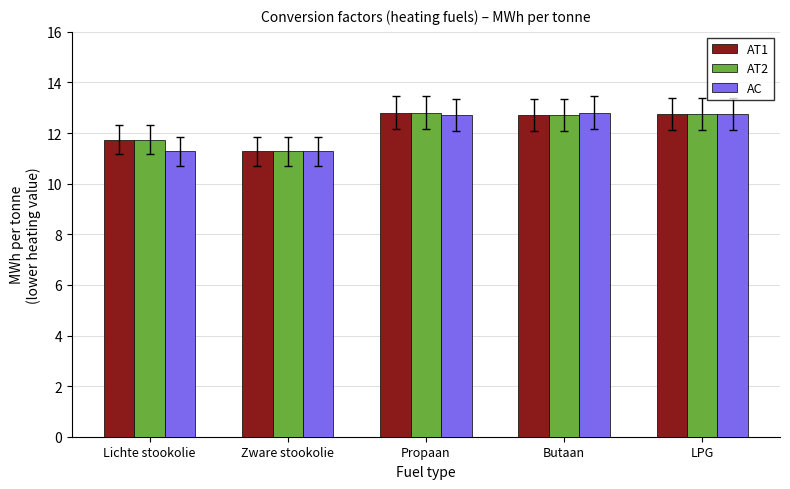

What is the label of the 3rd bar from the right?

Propaan